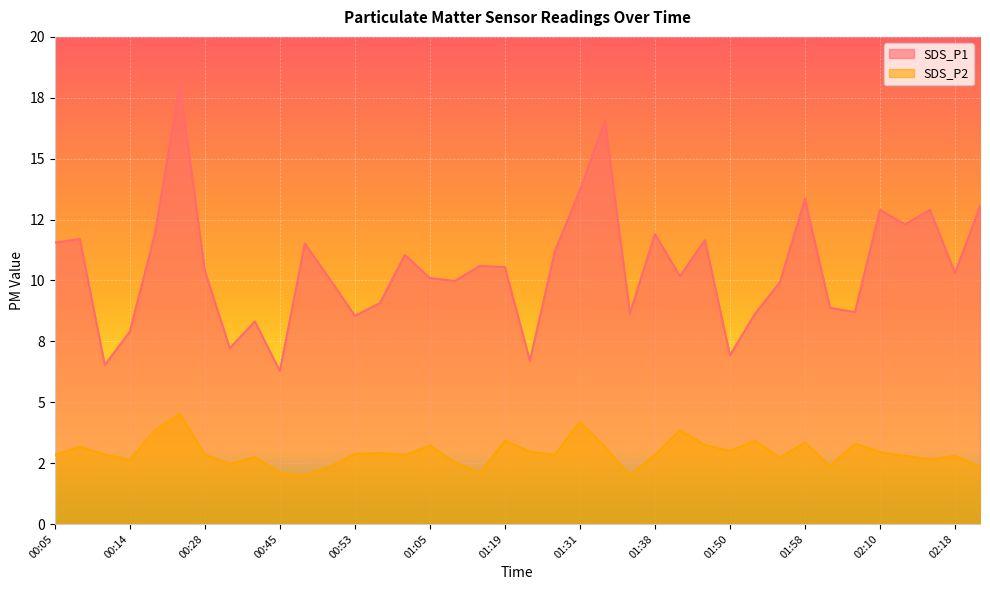

What is the label of the 13th point from the left?

00:53